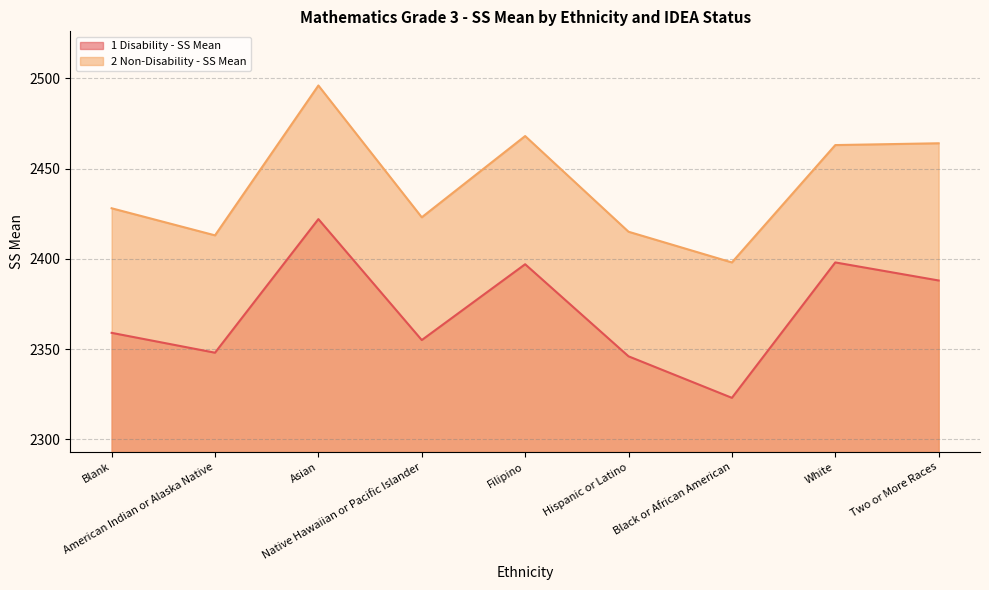

Is it true that 1 Disability - SS Mean equals 2422 at Asian?

True